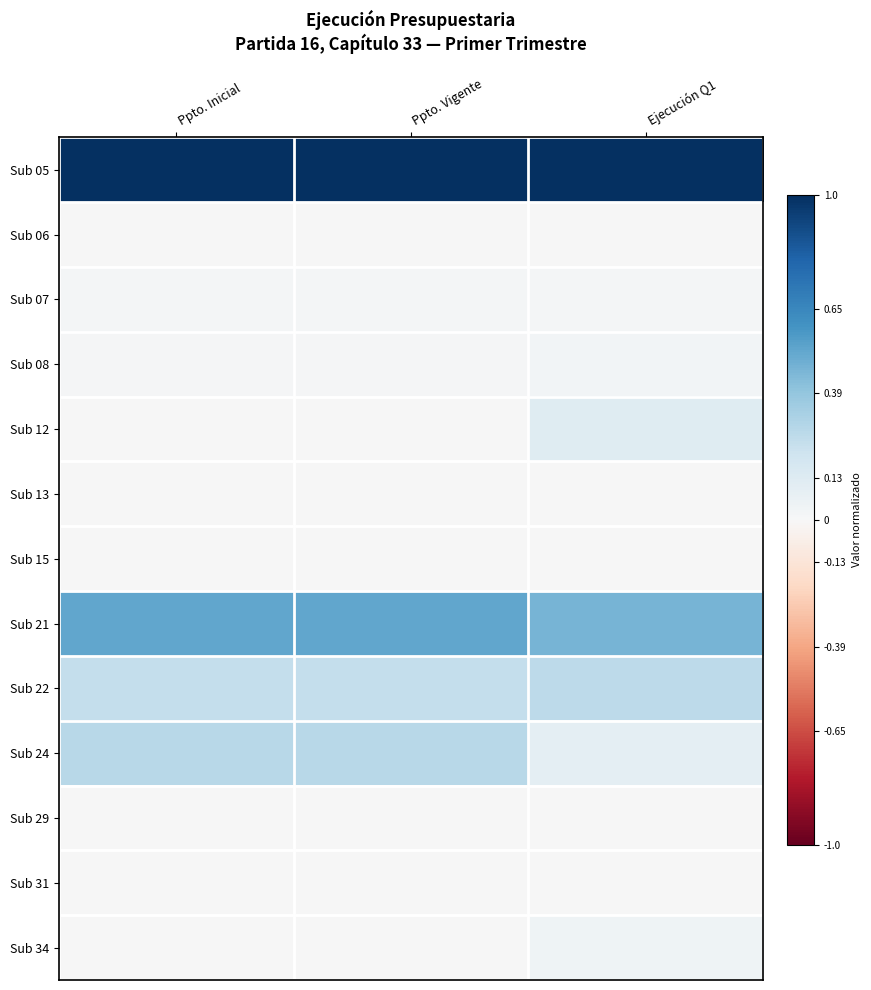

What is the difference between the highest and lowest values at Ppto. Inicial?

1.0